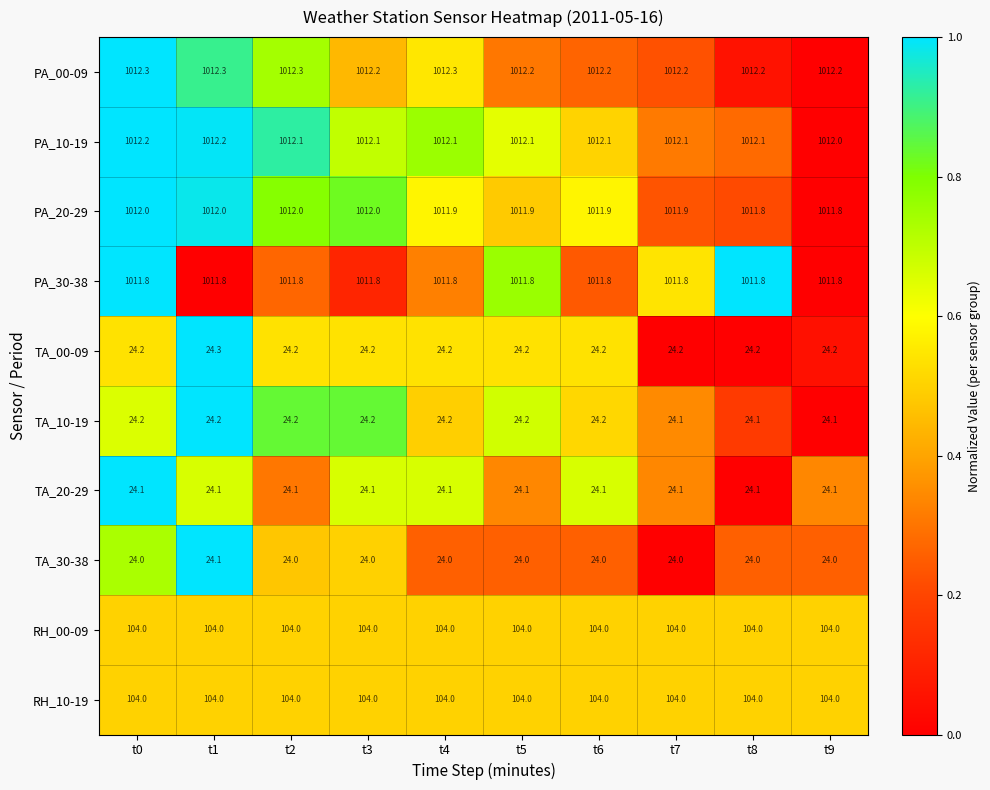

At which category is the sum across all series the highest?

t1